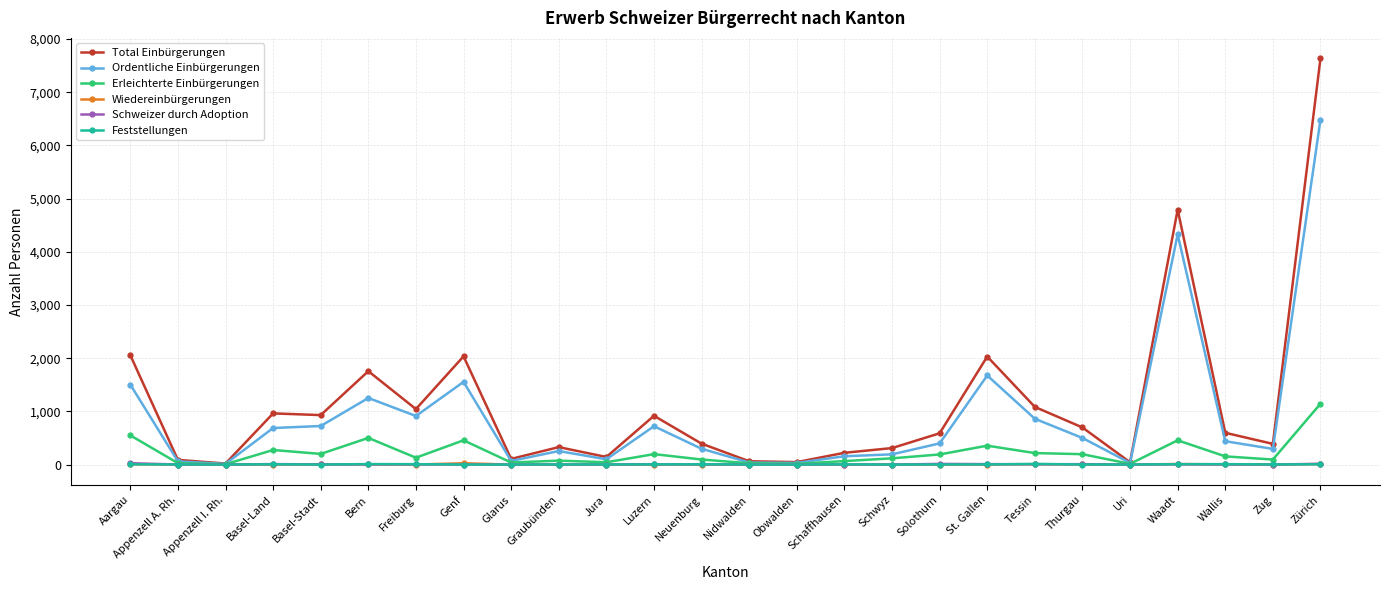

What is the difference between the Wiedereinbürgerungen values at St. Gallen and Bern?

2